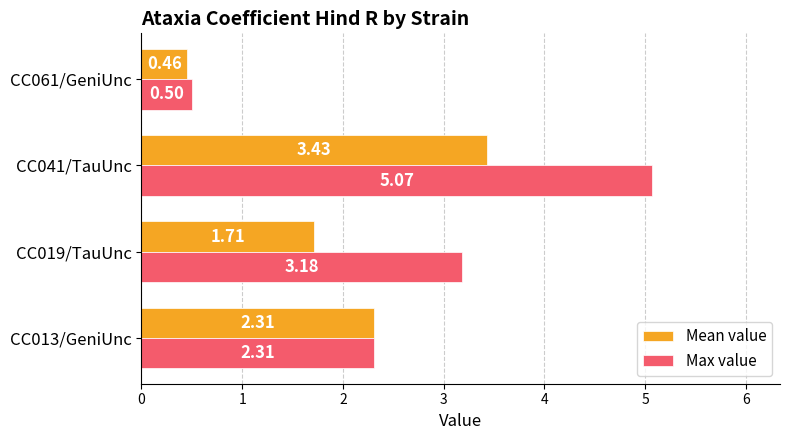

At which category does the chart reach its minimum across all series?

CC061/GeniUnc